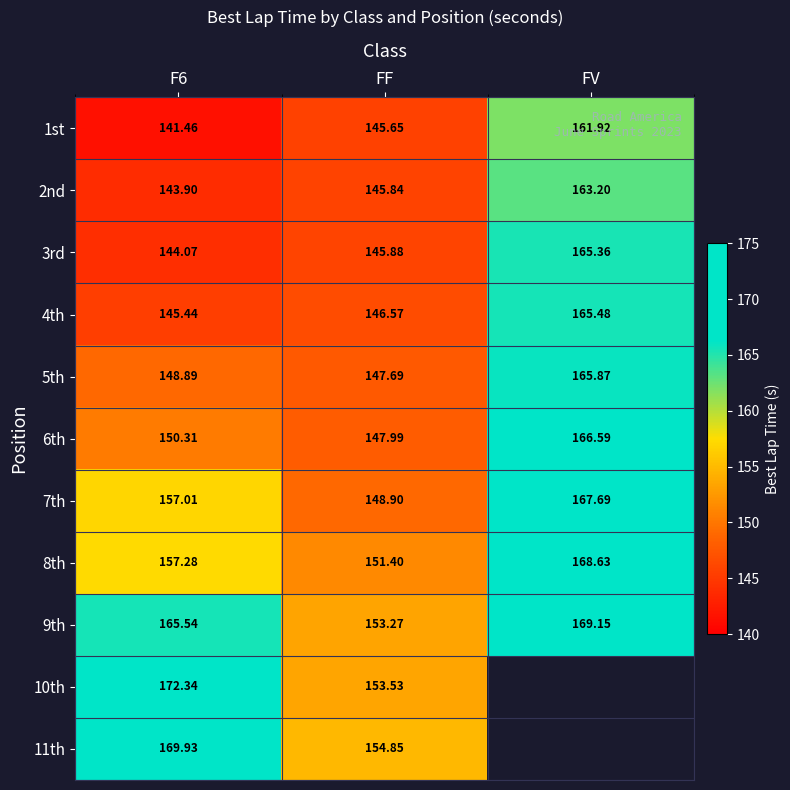

At F6, list the series in order from smallest to largest.

1st, 2nd, 3rd, 4th, 5th, 6th, 7th, 8th, 9th, 11th, 10th